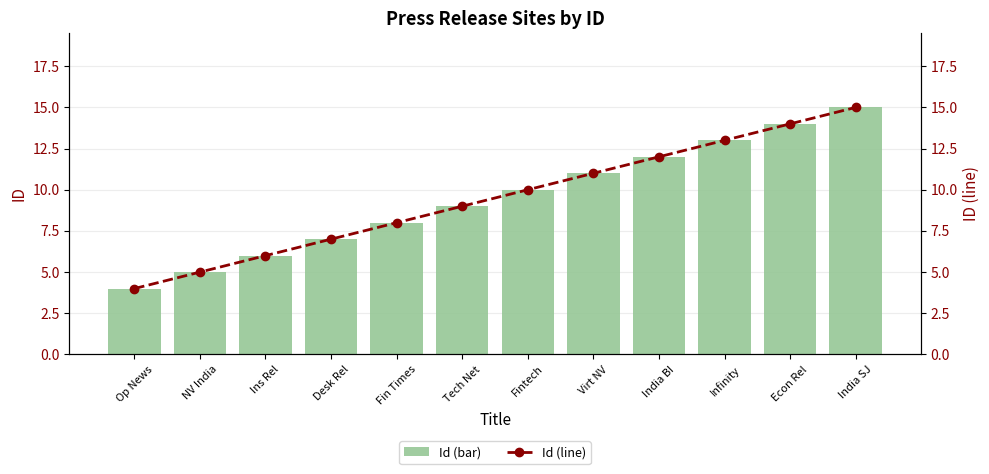

True or false: Id (bar) has a value of 26 at India SJ.

False